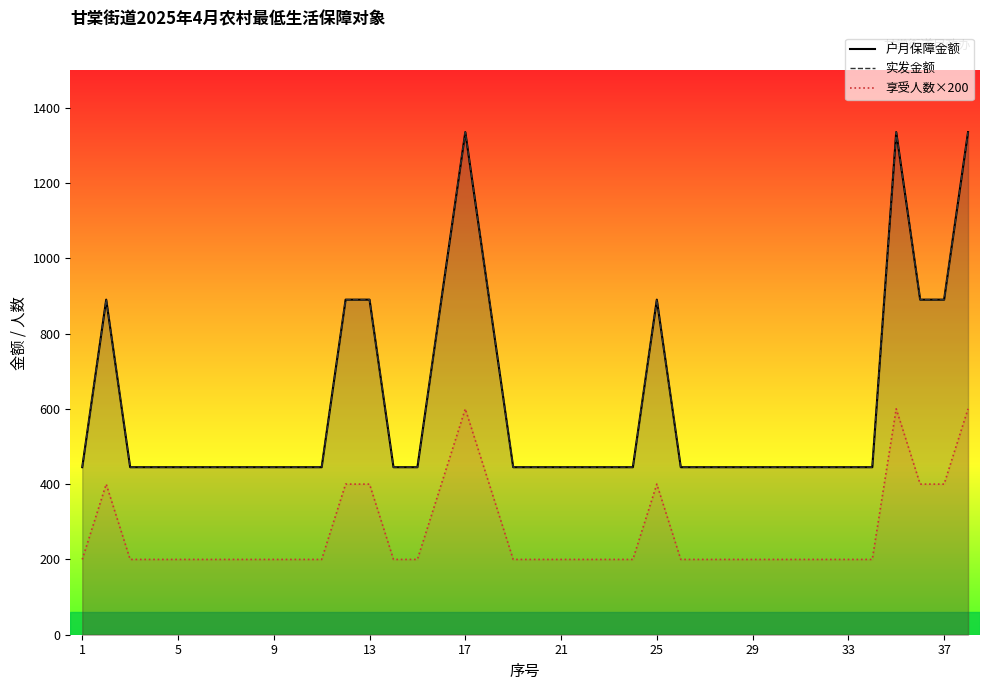

Which series changed the most between 19 and 23?

户月保障金额